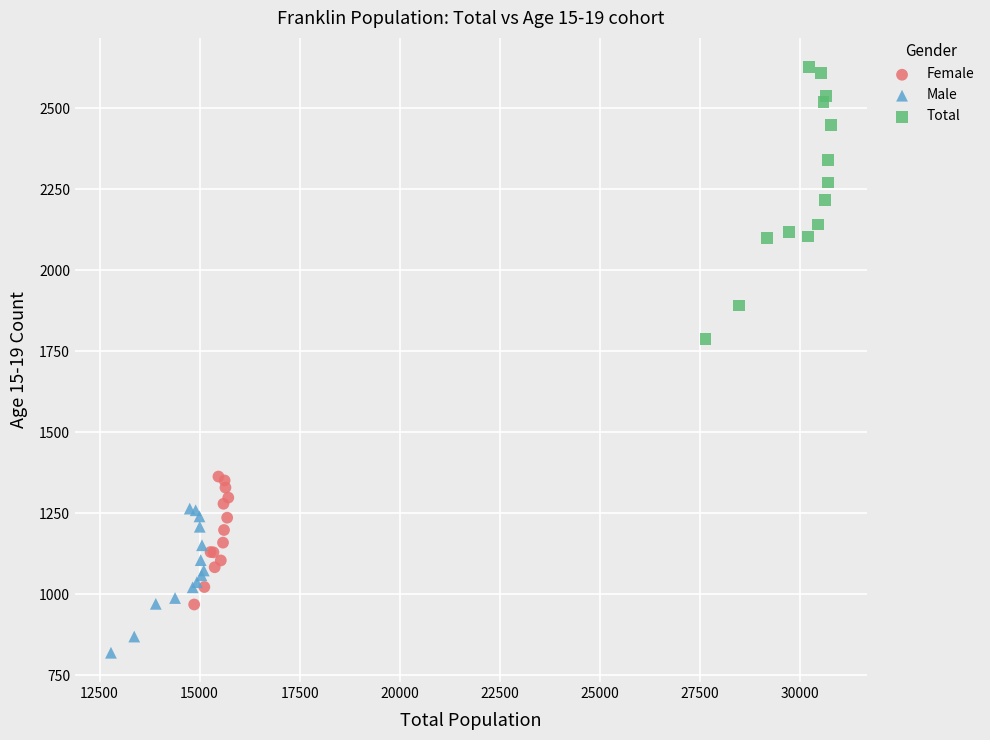

Which series has the largest Y range (max minus min)?

Total